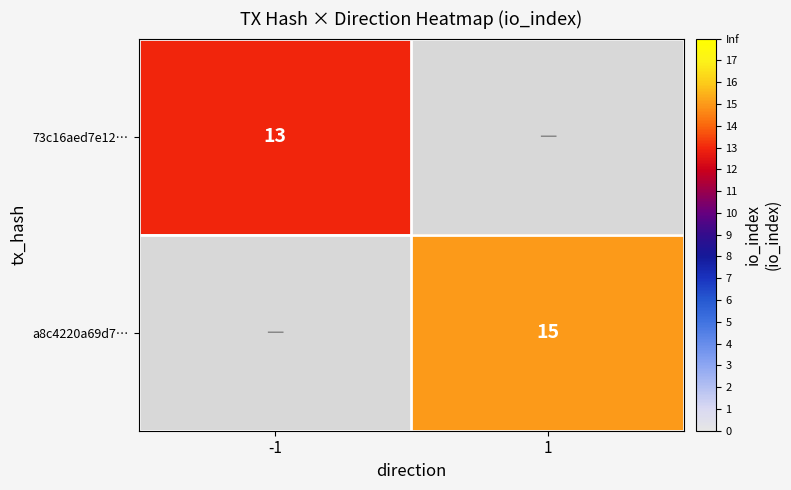

The value of 73c16aed7e12… at -1 is 17. True or false?

False